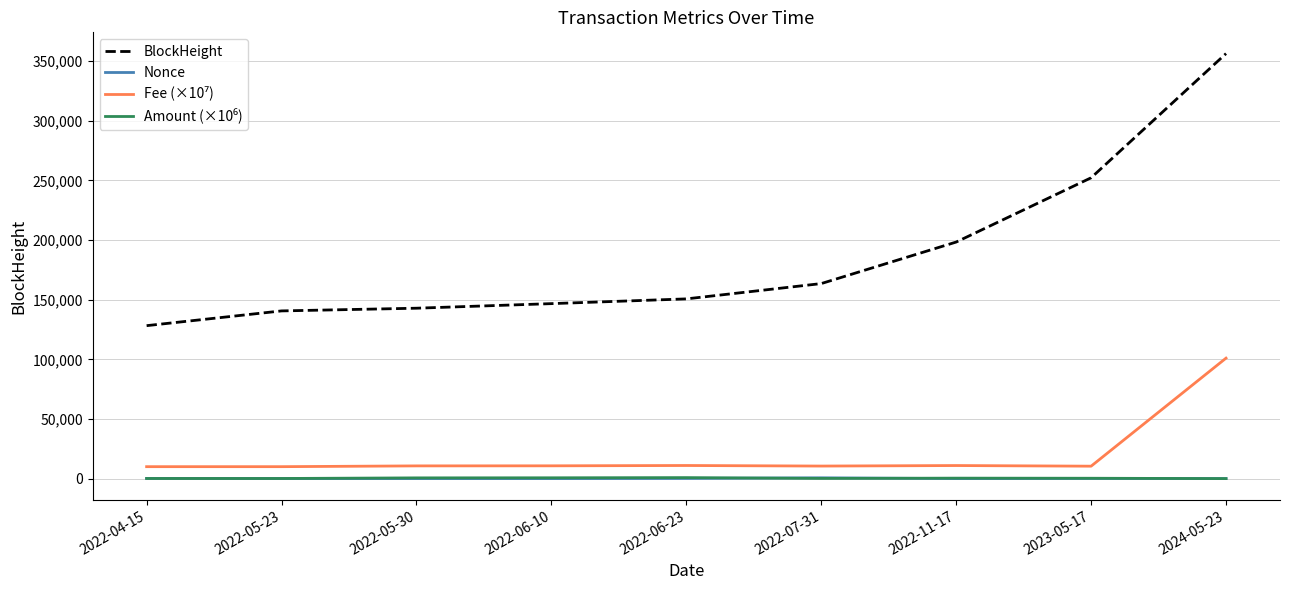

Is this an area chart (filled region under the line)?

No